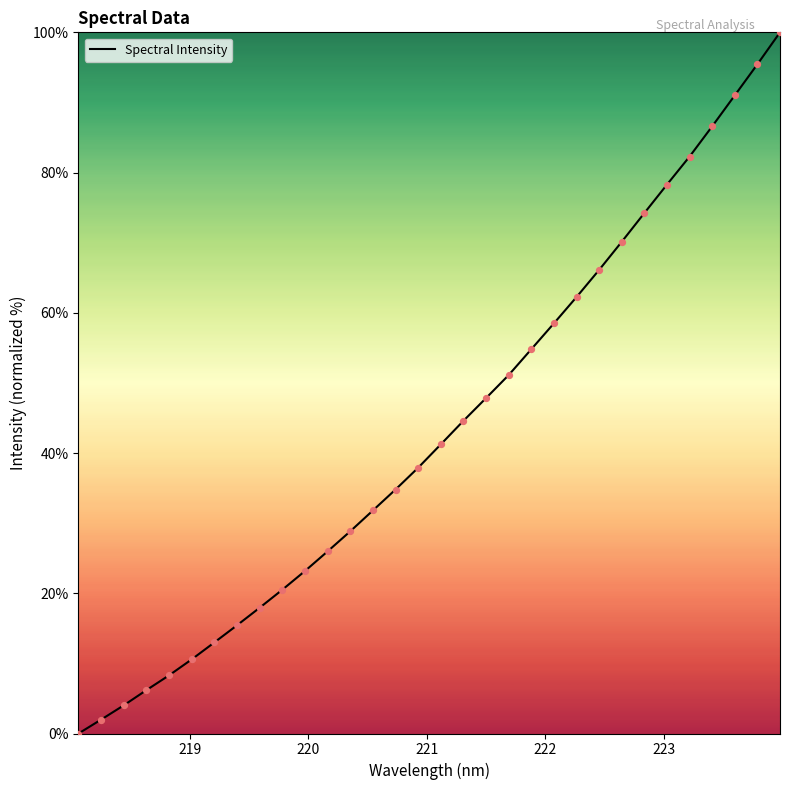

What is the maximum value shown in the chart?

100.0